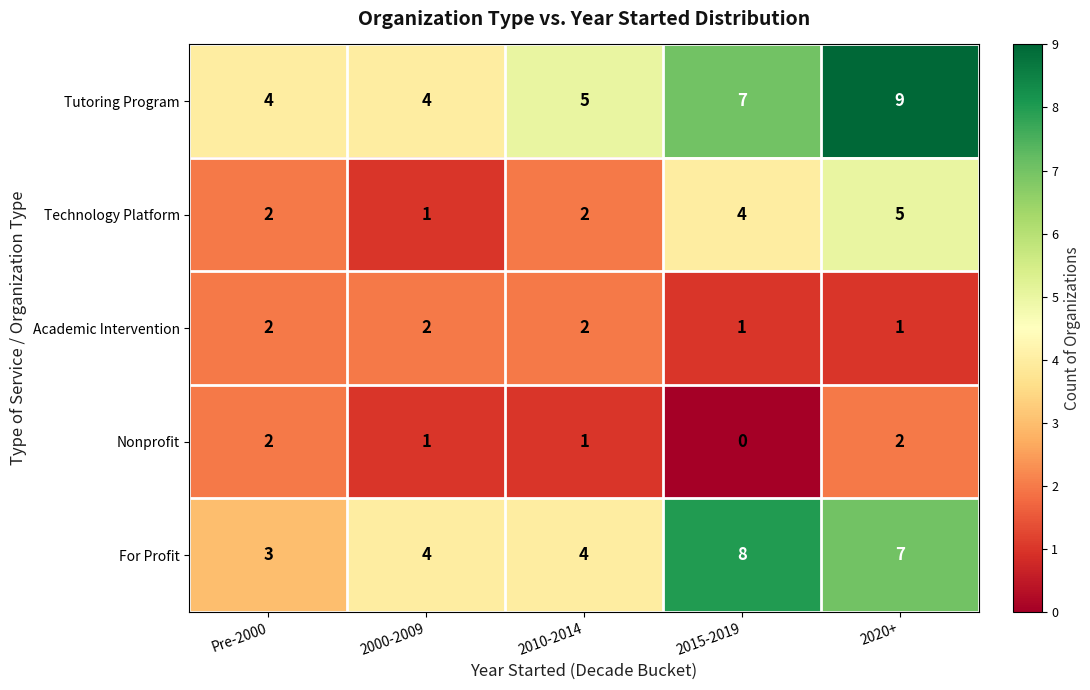

What is the sum of the Technology Platform values at 2020+ and 2015-2019?

9